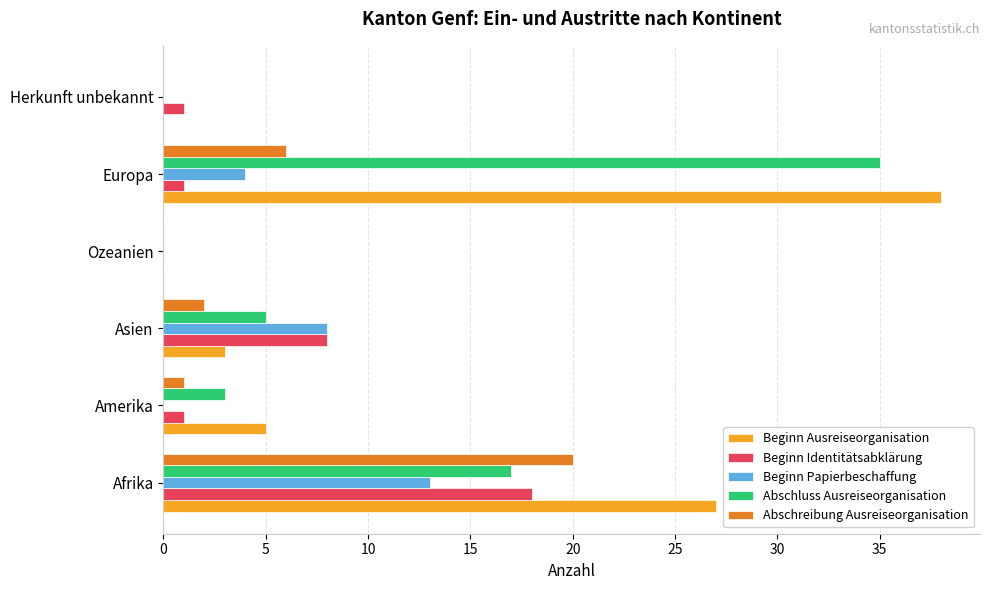

Which category has the highest value across all series?

Europa